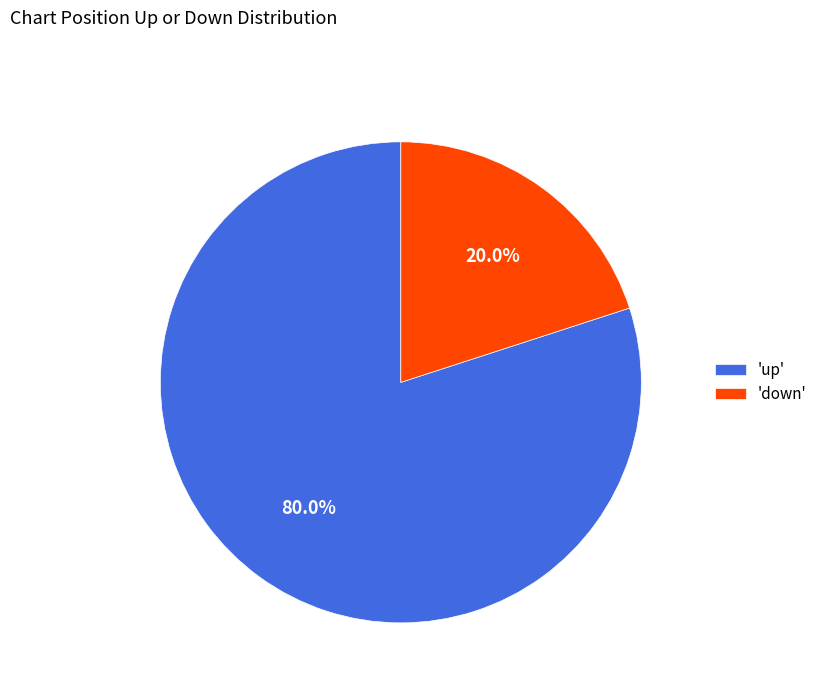

Combined, what portion of the pie is 'down' and 'up'?

100.0%